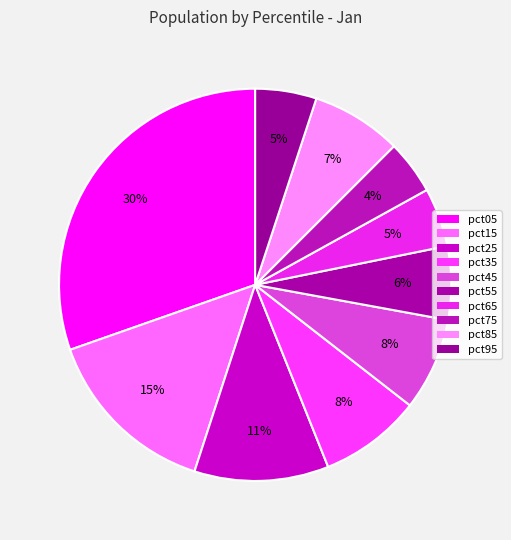

What portion of the pie excludes pct45?

92.3%